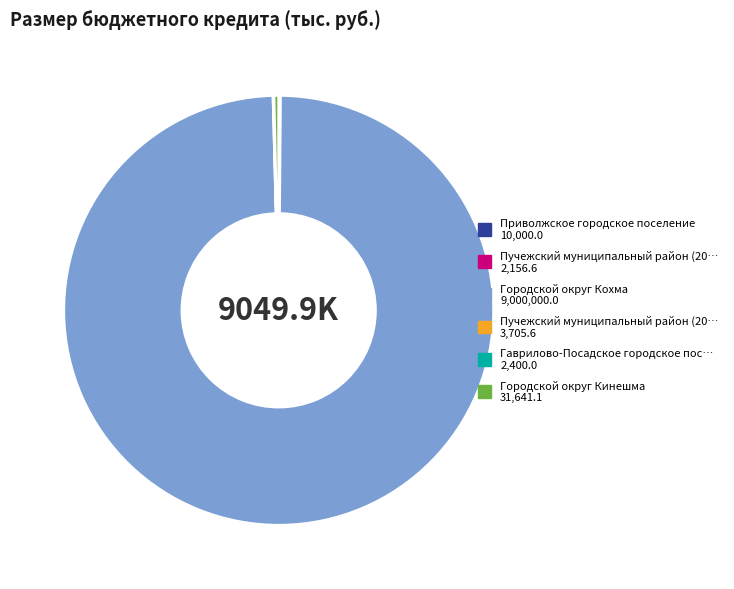

Is there a majority slice in this chart?

Yes